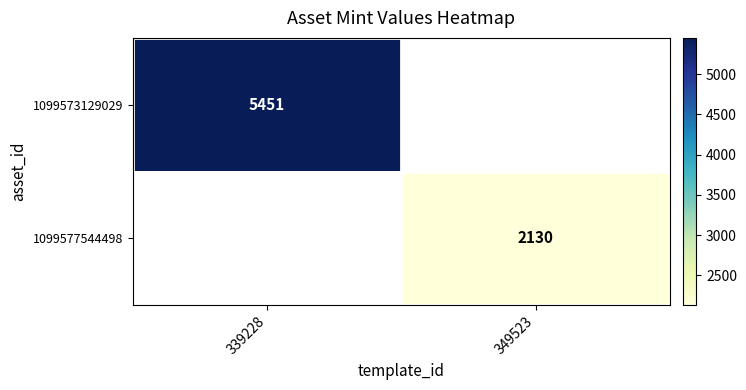

Which category has the highest value across all series?

339228